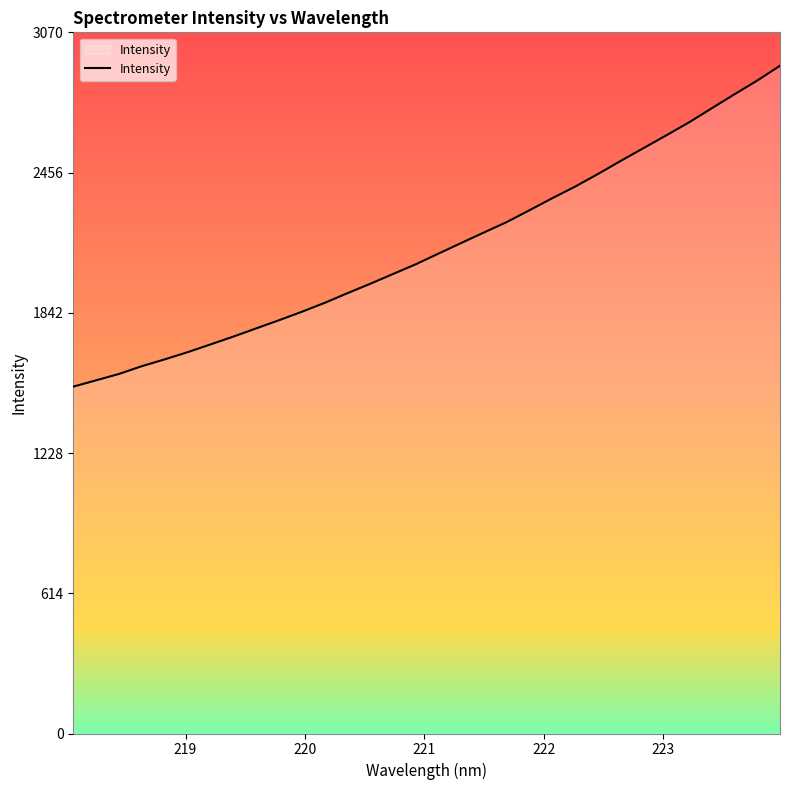

What is the difference between the maximum and minimum values?

1405.3